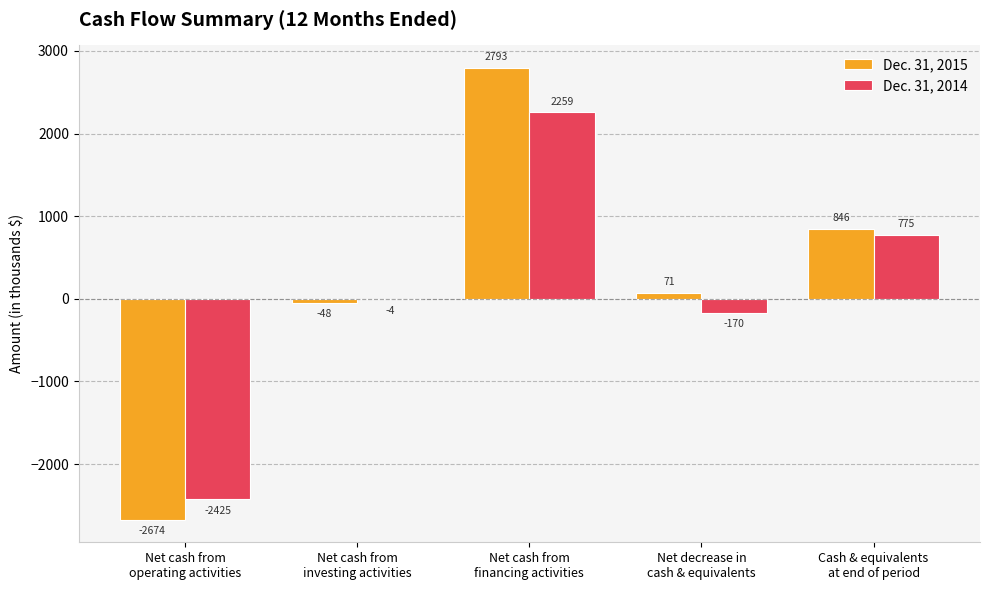

Which series has the largest total across all categories?

Dec. 31, 2015